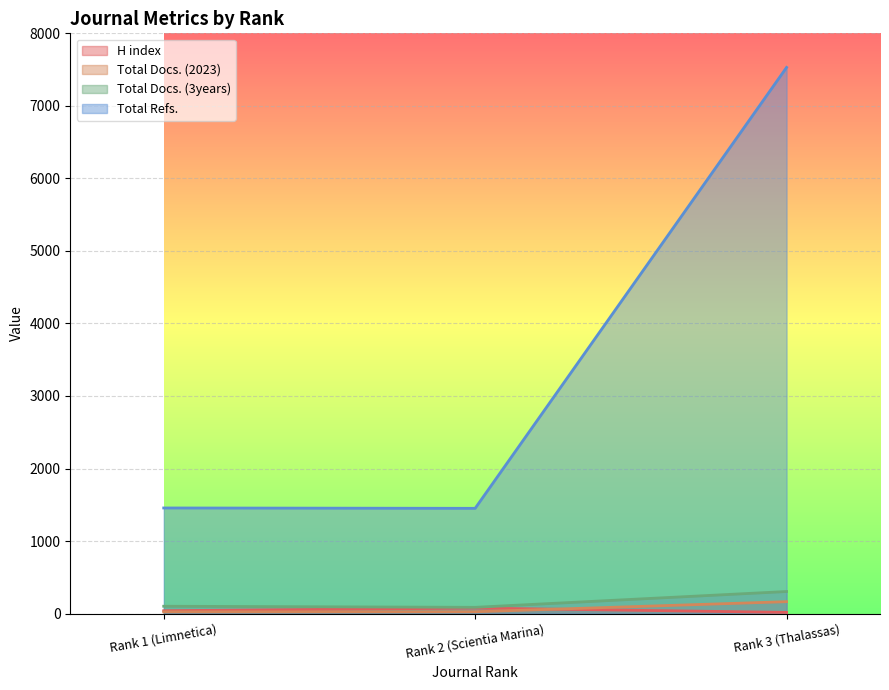

What is the greatest value displayed?

7530